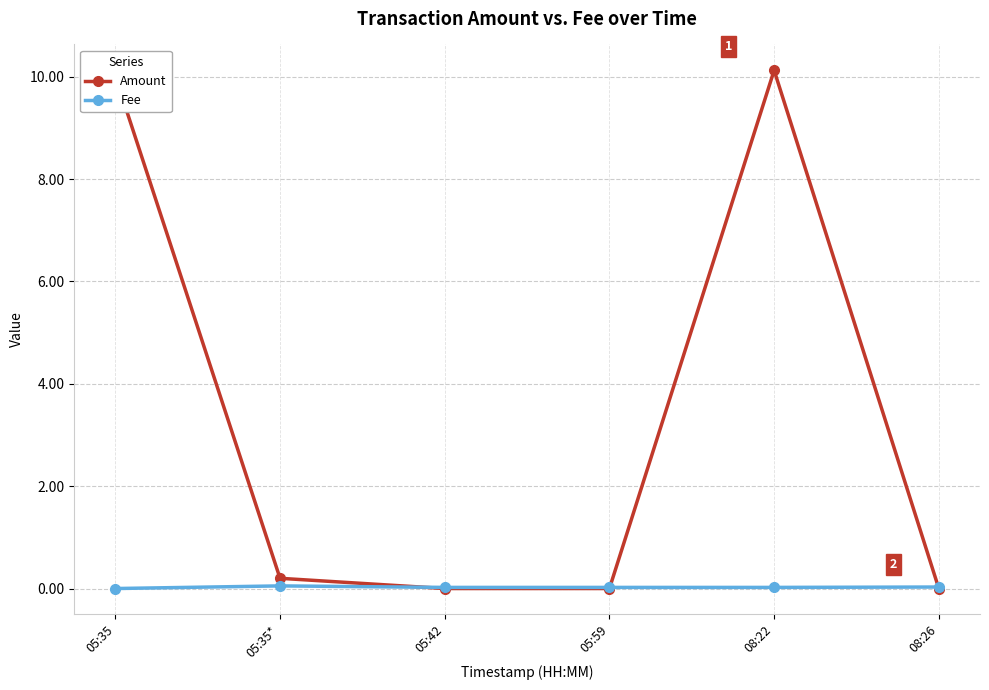

Rank the series by their maximum value, from lowest to highest.

Fee, Amount